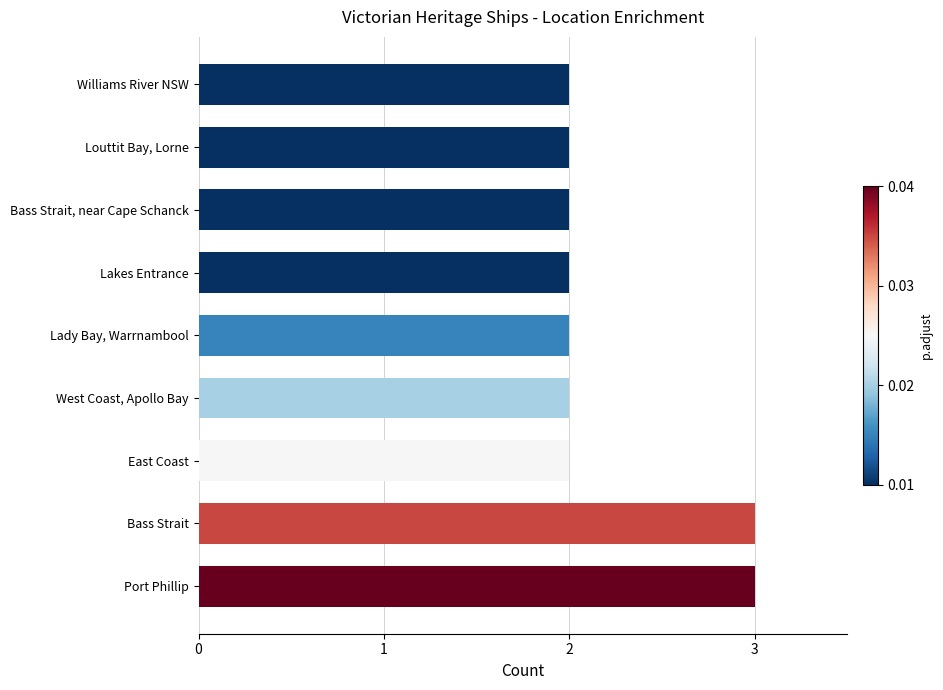

How many values are between 2 and 3?

9